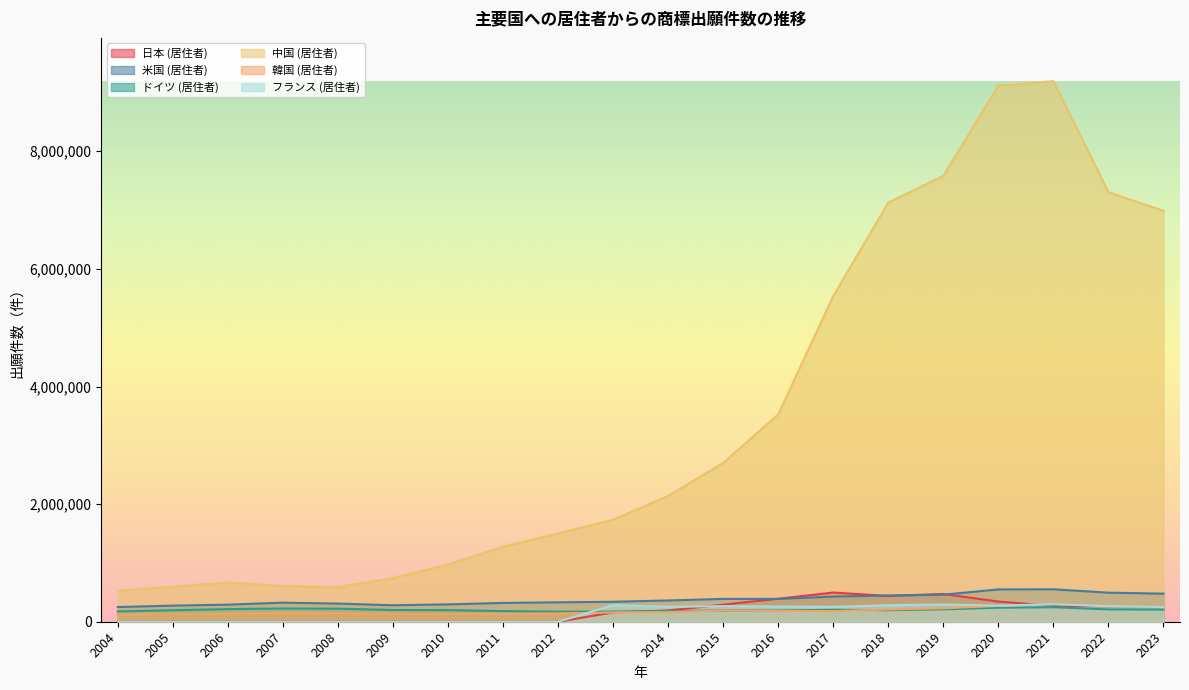

What is the value of the 中国 (居住者) point at the 7th from the left?

973588